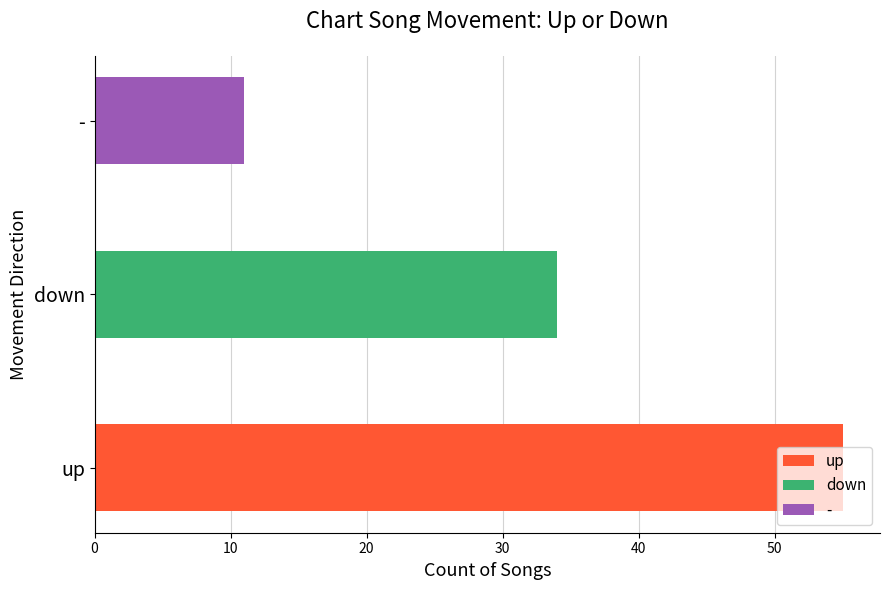

Read the value at down, to the nearest 10.

30